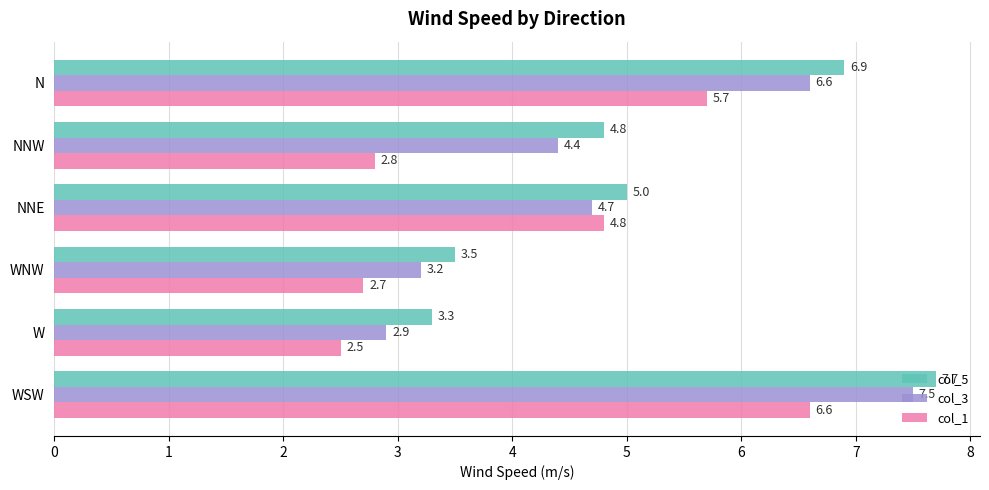

Which series has the widest spread of values?

col_3